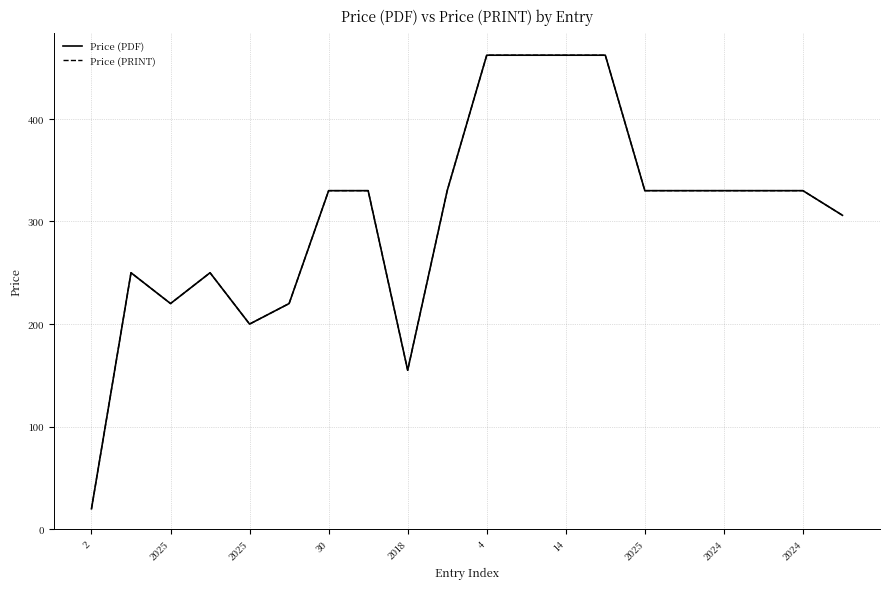

Does the chart have visible grid lines?

Yes